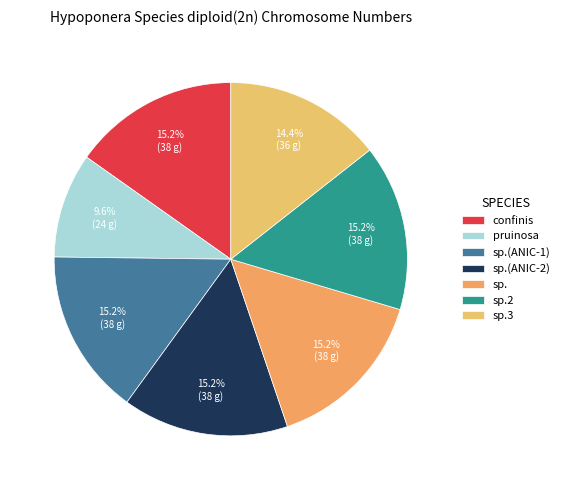

Approximately how many times larger is the value at sp.2 compared to sp.3?

1.1